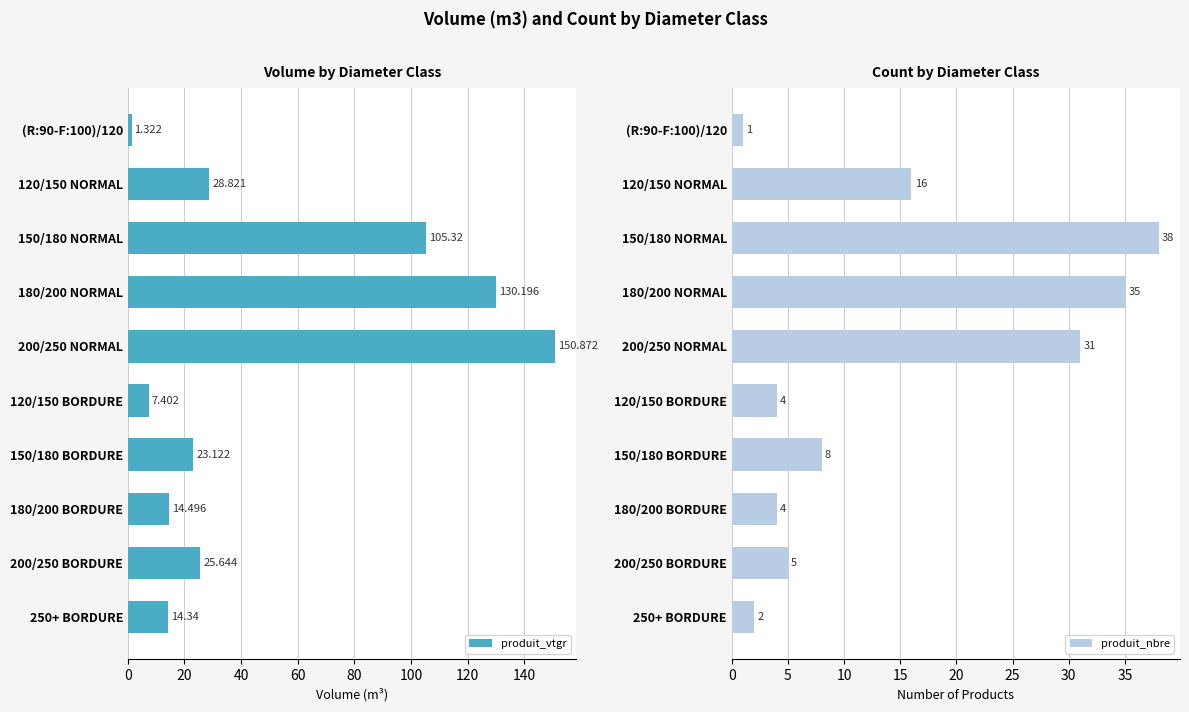

What are all the series names shown in the legend?

produit_vtgr, produit_nbre